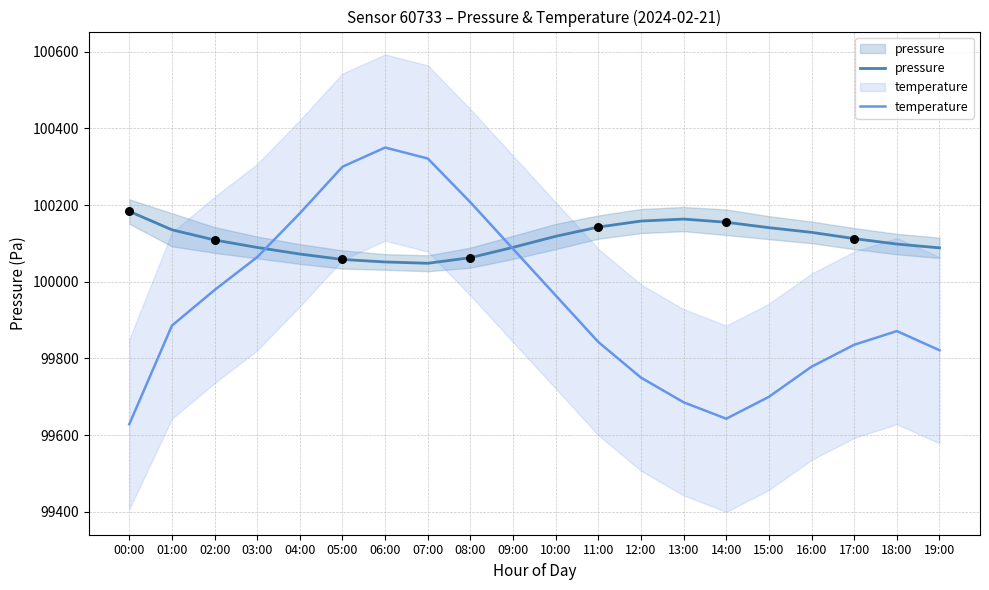

At how many categories does at least one series exceed 100270?

3